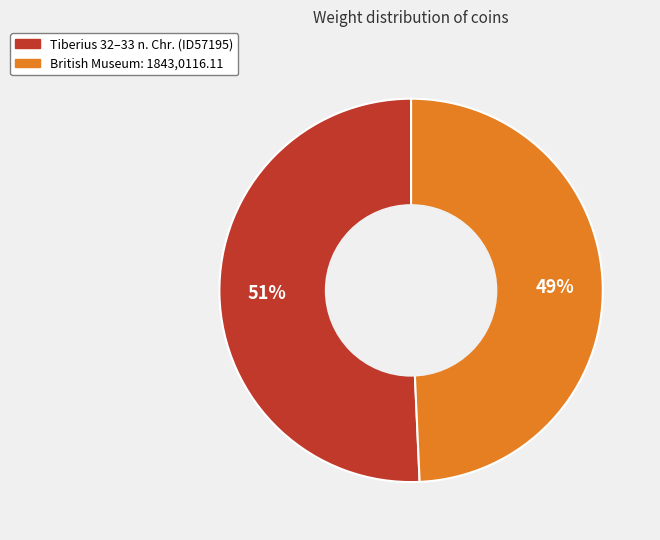

To the nearest percent, what percentage of the pie is Tiberius 32–33 n. Chr. (ID57195)?

51%